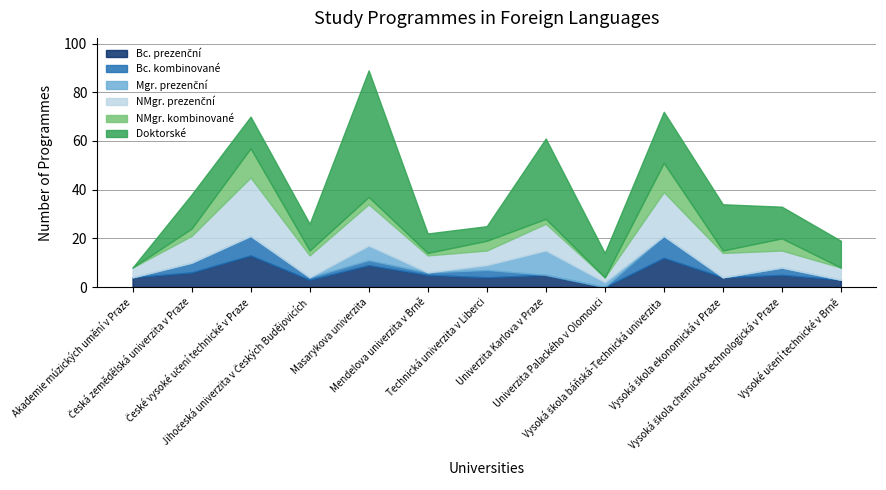

True or false: Bc. kombinované has a value of 0 at Akademie múzických umění v Praze.

True